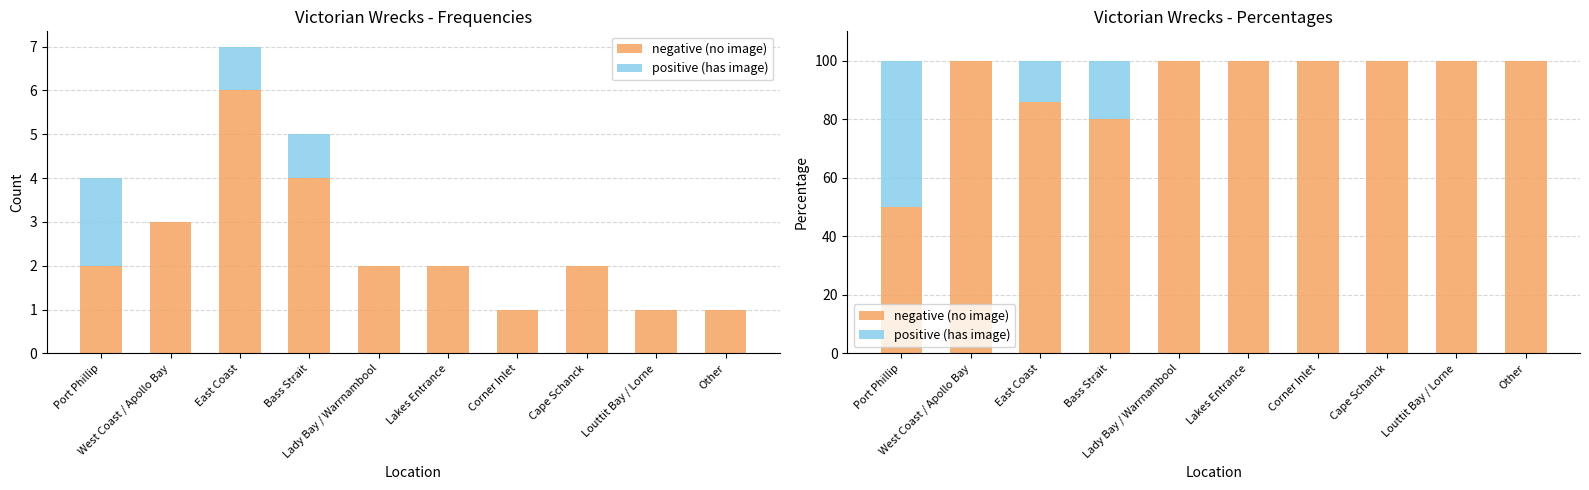

Rank the categories by negative (no image) value from highest to lowest.

West Coast / Apollo Bay, Lady Bay / Warrnambool, Lakes Entrance, Corner Inlet, Cape Schanck, Louttit Bay / Lorne, Other, East Coast, Bass Strait, Port Phillip